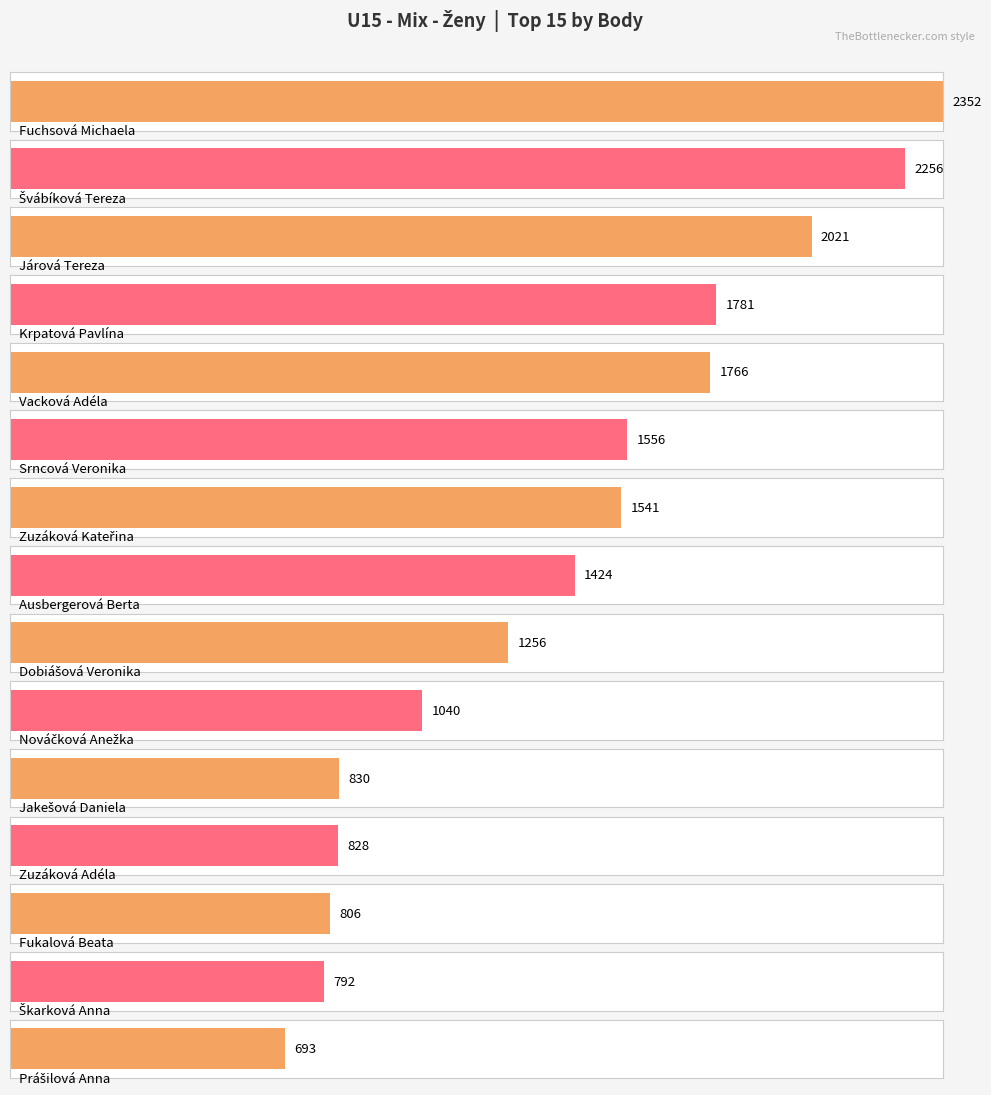

How many series are shown in this chart?

1